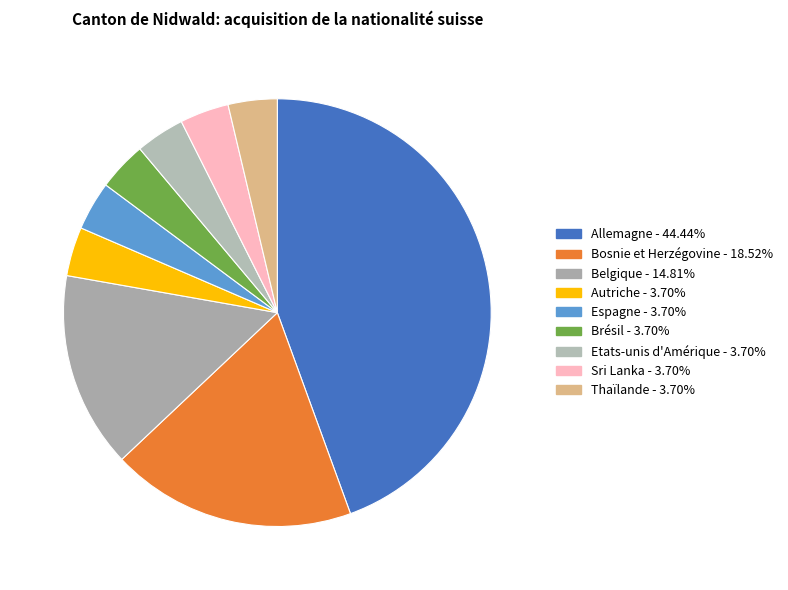

Is there any slice that represents more than half of the pie?

No